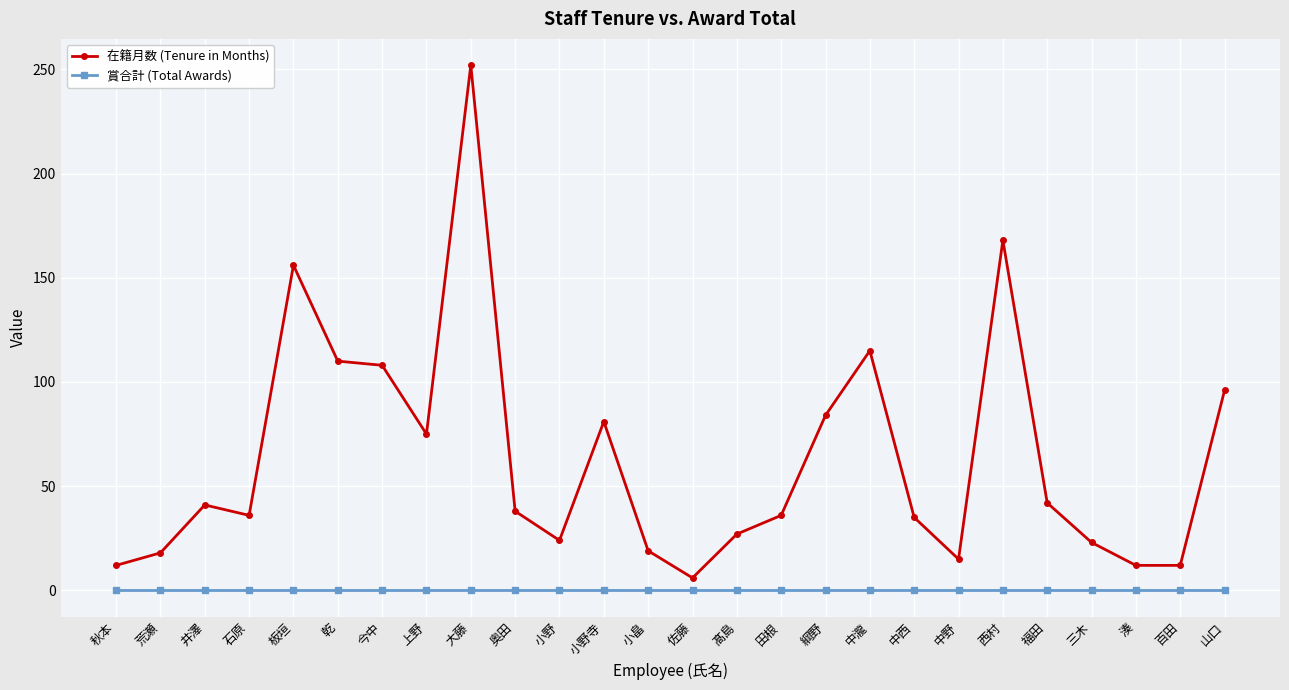

True or false: 在籍月数 (Tenure in Months) has a value of 159 at 乾.

False